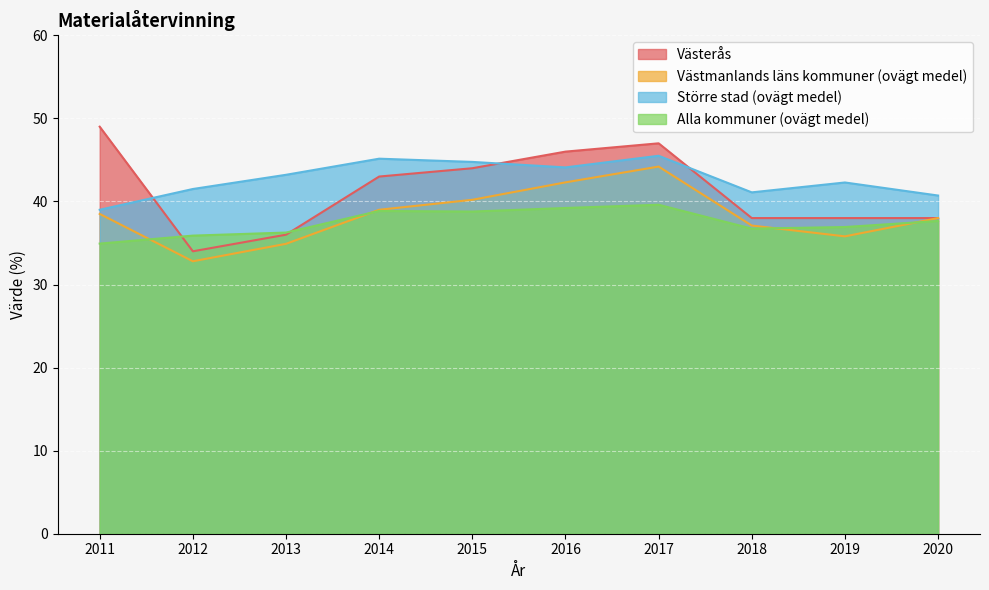

True or false: Västerås has a value of 34.0 at 2012.

True